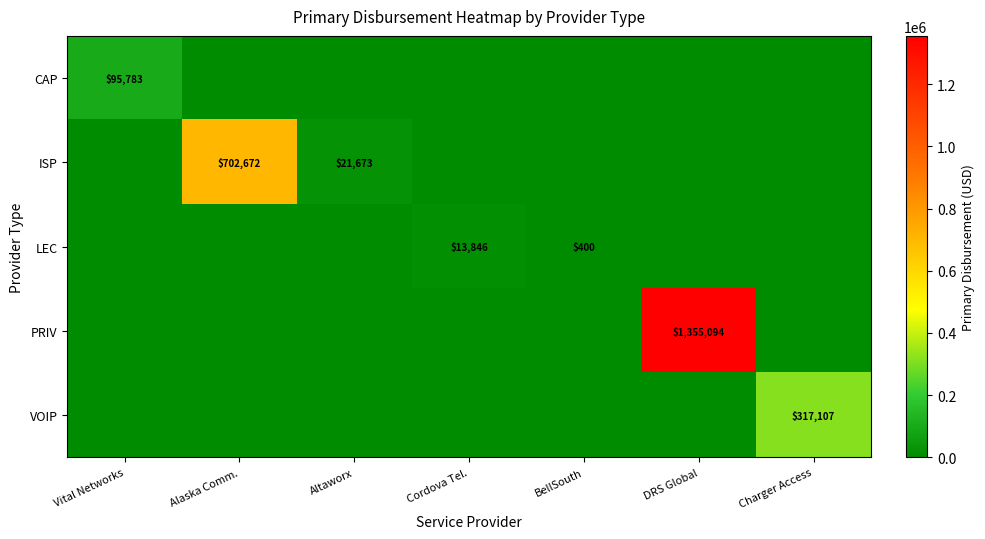

At how many categories does at least one series exceed 32585?

4